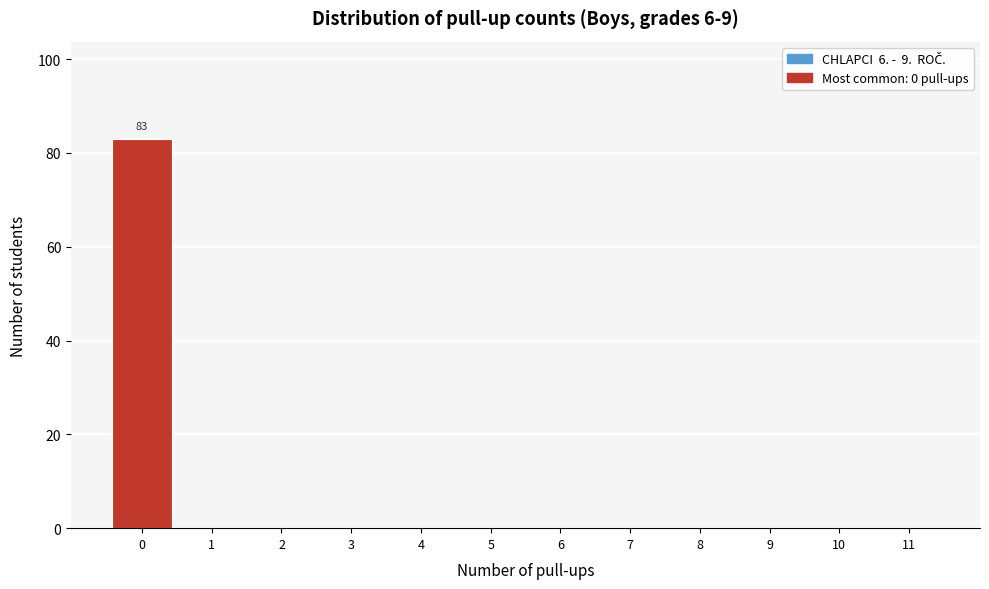

Reading left to right, what are all the values shown in this chart?

0=83	1=0	2=0	3=0	4=0	5=0	6=0	7=0	8=0	9=0	10=0	11=0